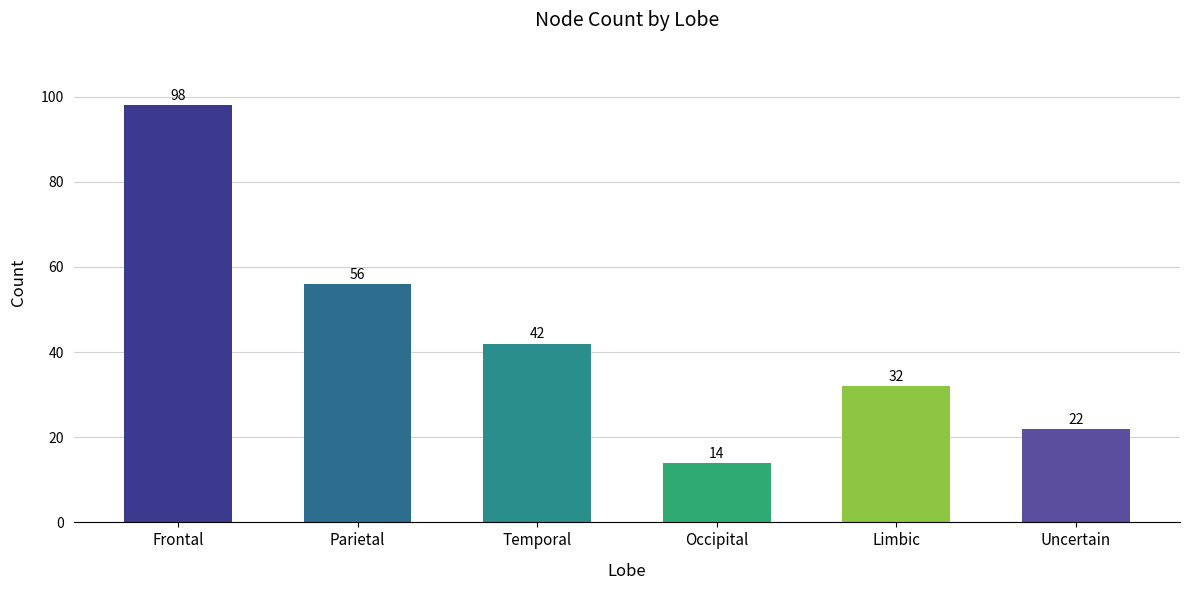

The chart shows a value of 20 at Occipital. True or false?

False